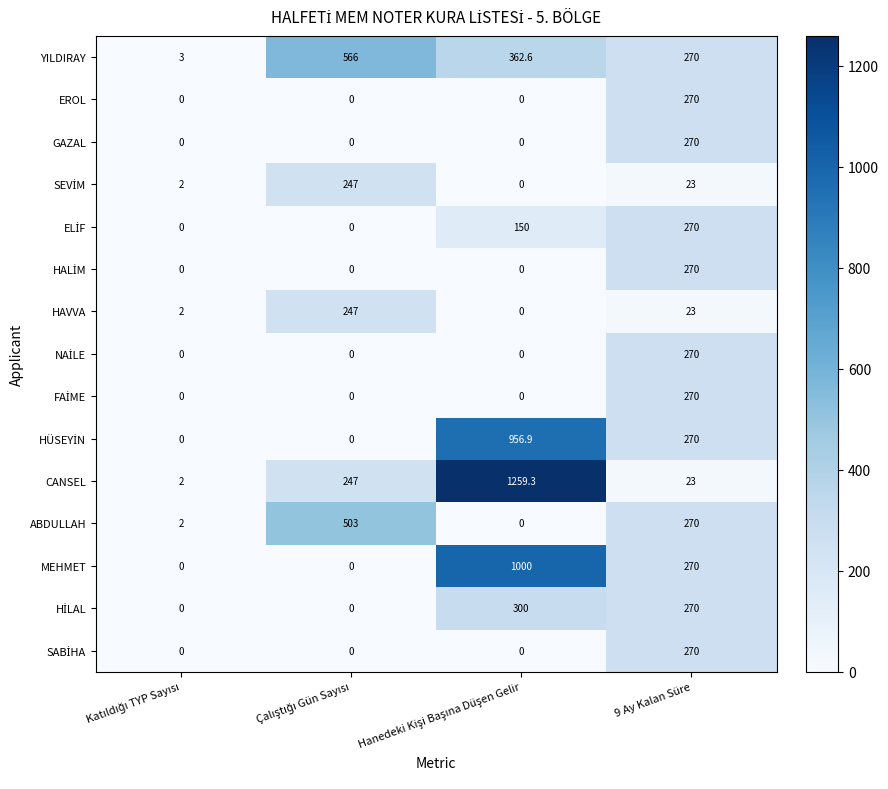

What value does the GAZAL series have at 9 Ay Kalan Süre?

270.0